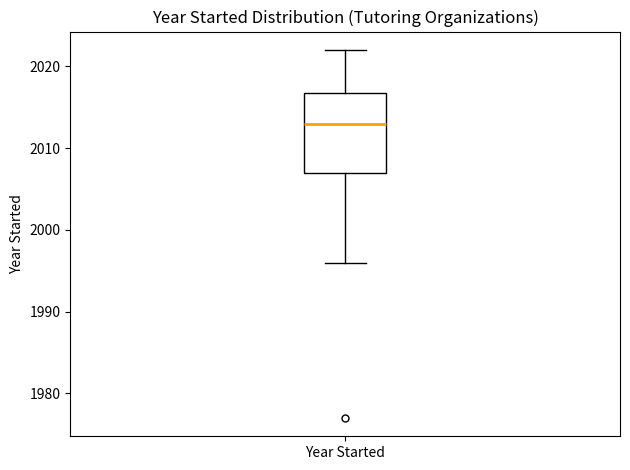

Read this box plot against the y-axis: the position of the median line, the range covered by the box, and the ends of both whiskers. The values are not printed on the chart, so give them approximately, as read against the axis.

median 2013, box 2007 to 2017, whiskers 1996 to 2022